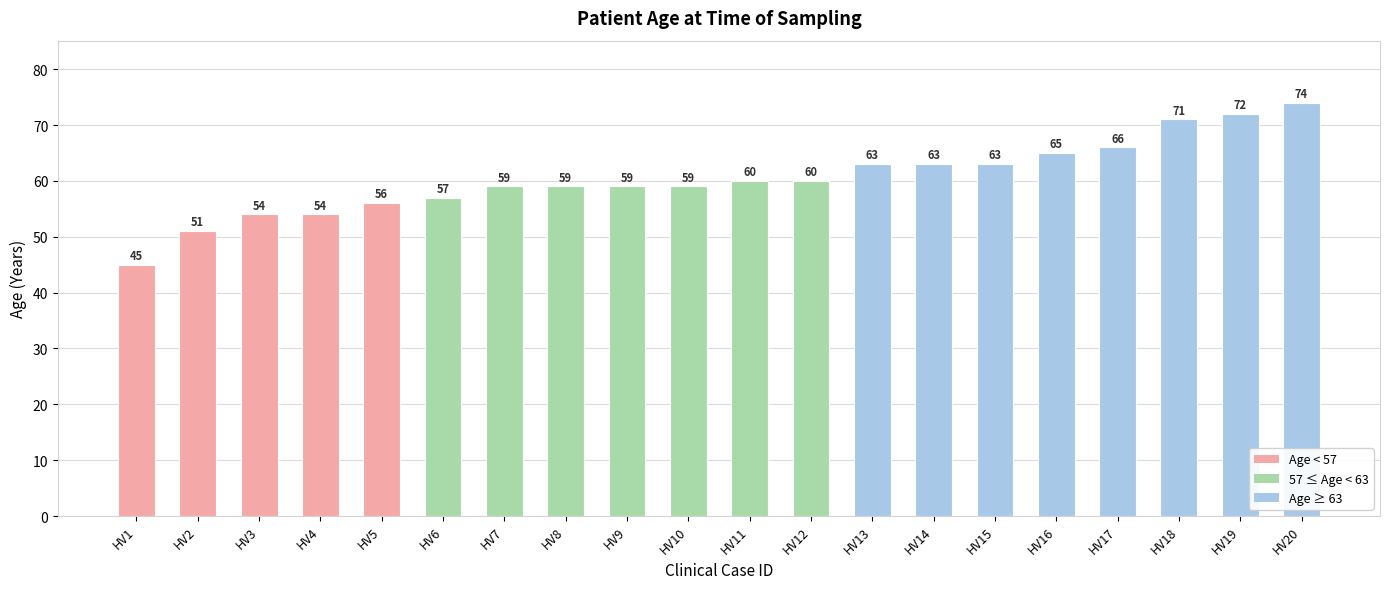

Reading left to right, transcribe all the data shown in this chart.

HV1=45	HV2=51	HV3=54	HV4=54	HV5=56	HV6=57	HV7=59	HV8=59	HV9=59	HV10=59	HV11=60	HV12=60	HV13=63	HV14=63	HV15=63	HV16=65	HV17=66	HV18=71	HV19=72	HV20=74